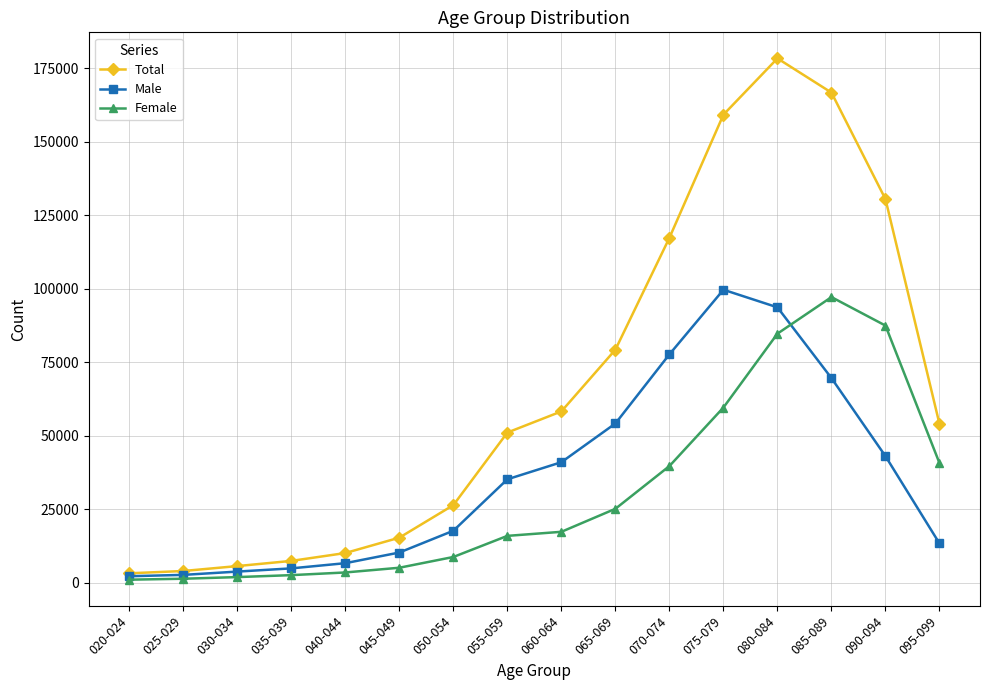

What is the sum of all Total values?

1066687